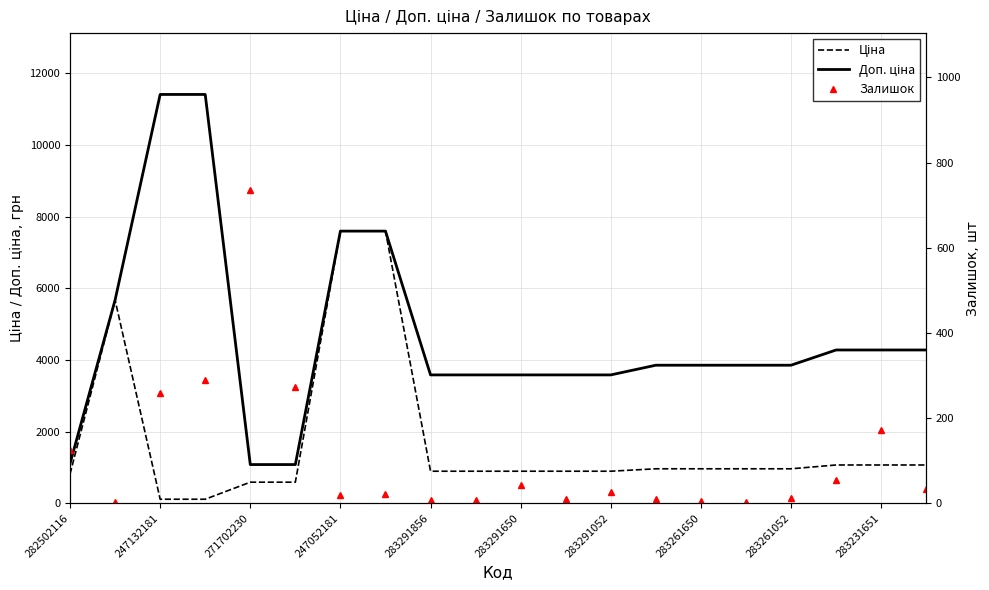

Reading left to right, what are all the values shown in this chart?

Ціна: 818.5	5673.8	114.1	114.1	589.9	589.9	7596.5	7596.5	895.9	895.9	895.9	895.9	895.9	963.5	963.5	963.5	963.5	1069.8	1069.8	1069.8
Доп. ціна: 1109.2	5673.8	11410.0	11410.0	1081.7	1081.7	7596.5	7596.5	3583.6	3583.6	3583.6	3583.6	3583.6	3854.0	3854.0	3854.0	3854.0	4279.1	4279.1	4279.1
Залишок: 125.0	4.0	260.0	290.0	736.0	273.0	20.0	21.0	7.0	7.0	43.0	9.0	27.0	9.0	6.0	4.0	13.0	54.0	172.0	34.0